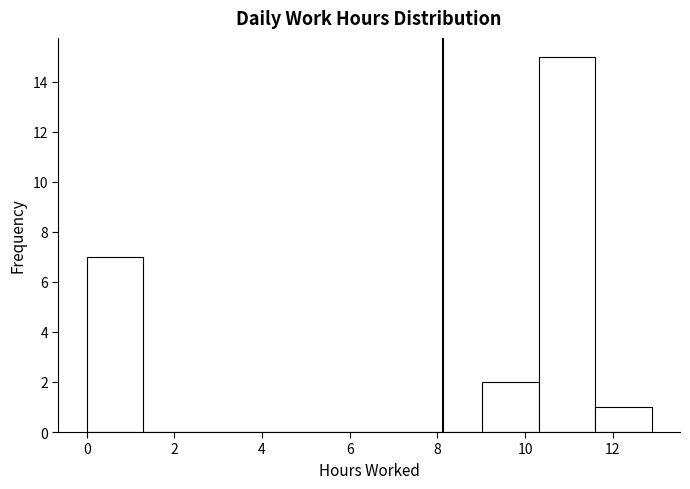

Reading left to right, list every bar in this chart as the range it spans on the x-axis followed by its height. Neither the bar edges nor the heights are printed on the chart, so give them approximately, as read against the axes.

0.0 to 1.2: 7
1.2 to 2.6: 0
2.6 to 3.8: 0
3.8 to 5.2: 0
5.2 to 6.4: 0
6.4 to 7.8: 0
7.8 to 9.0: 0
9.0 to 10.4: 2
10.4 to 11.6: 15
11.6 to 12.8: 1